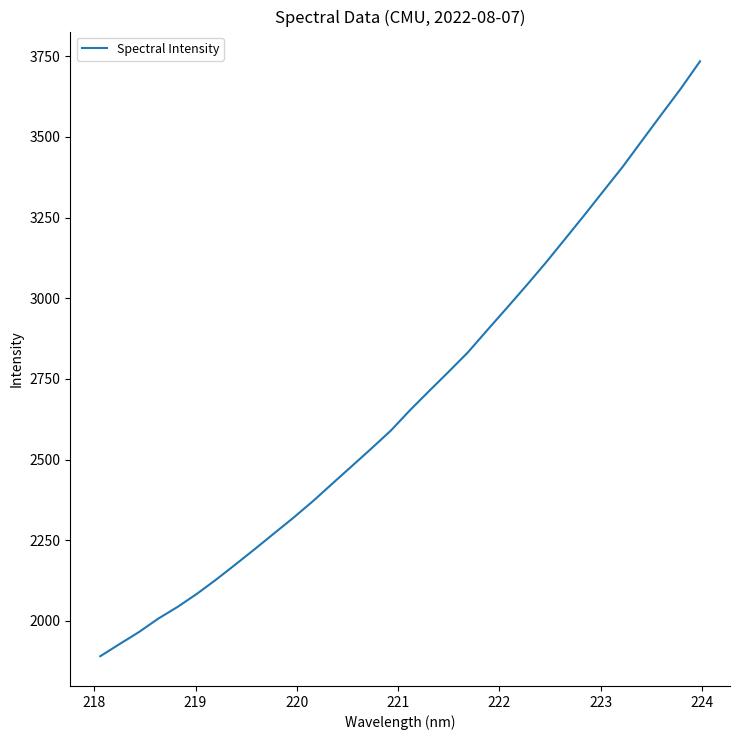

What is the maximum value shown in the chart?

3734.4